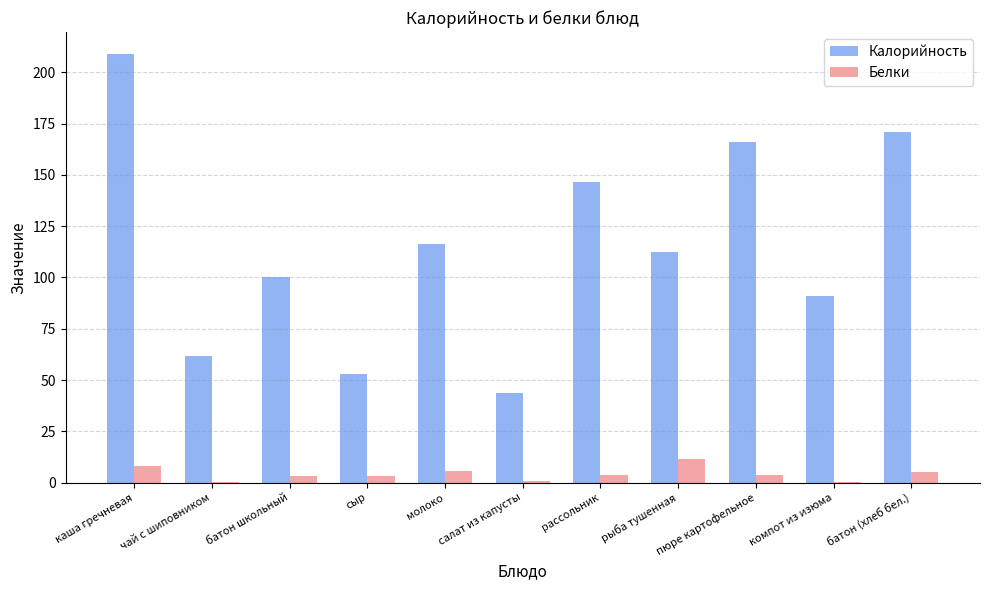

What is the spread (max minus min) of values at чай с шиповником?

61.2